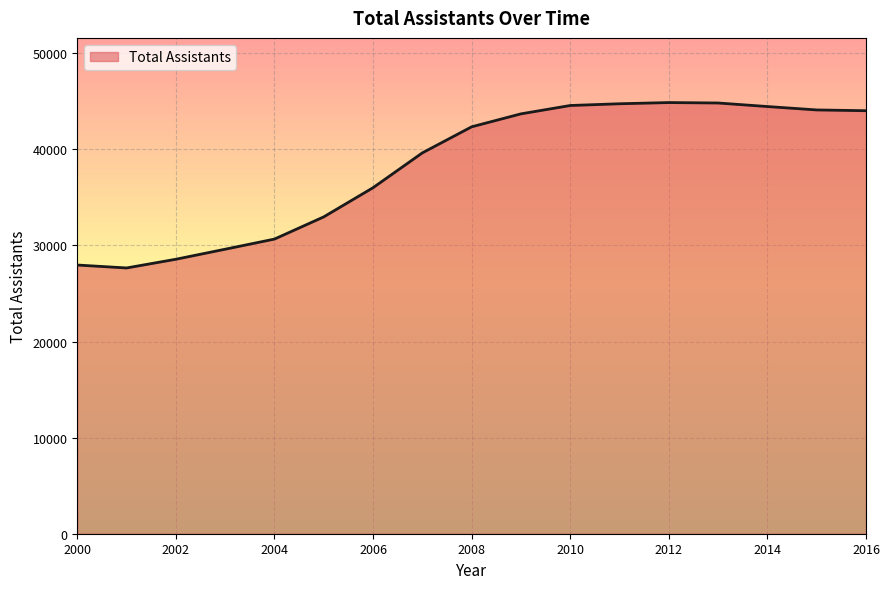

What is the greatest value displayed?

44869